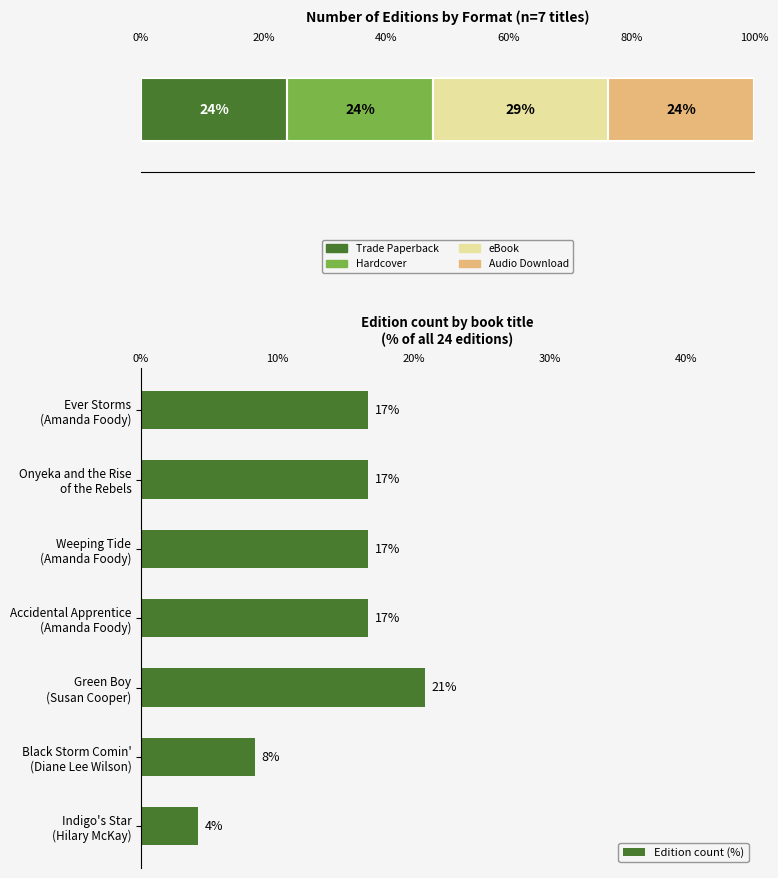

What is the minimum value shown in the chart?

4.2